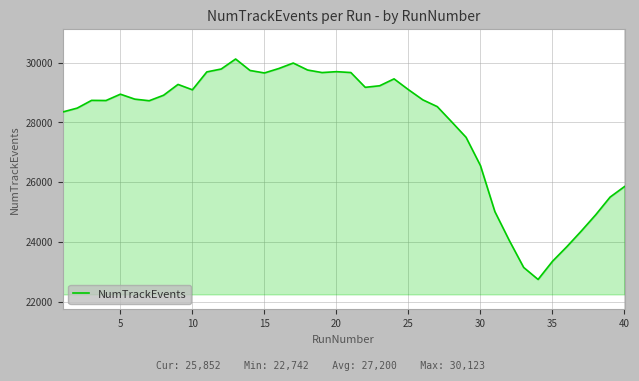

What is the maximum value shown in the chart?

30123